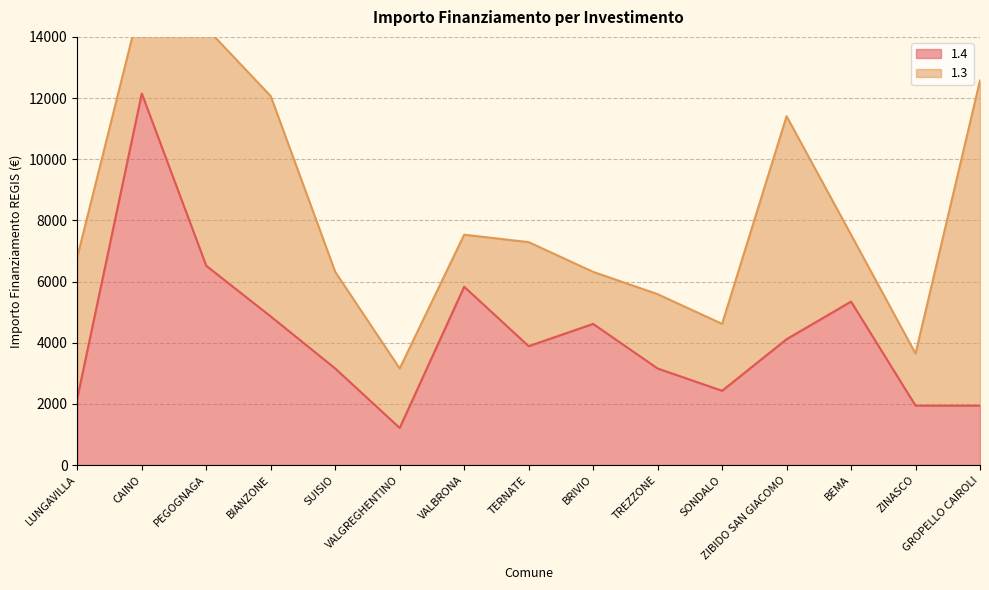

What is the sum of all values?

63364